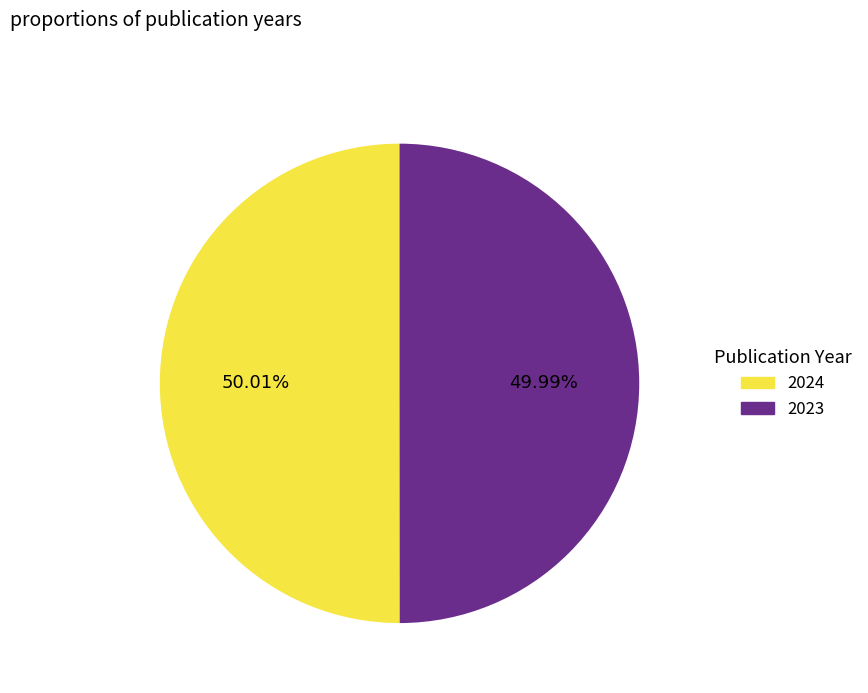

The 2024 slice represents 64% of the pie. True or false?

False